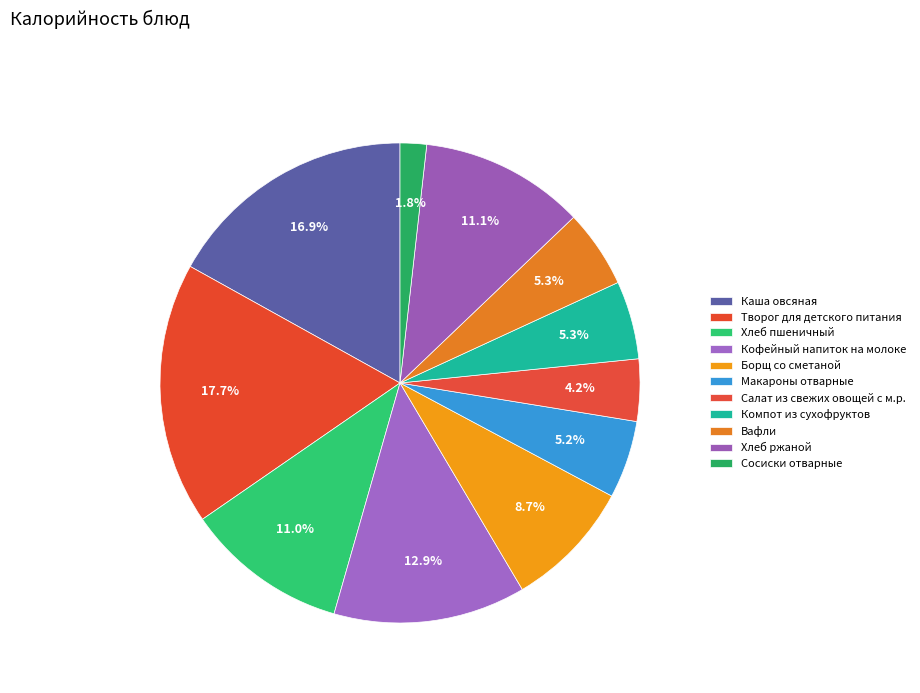

Count the number of slices in the pie.

11